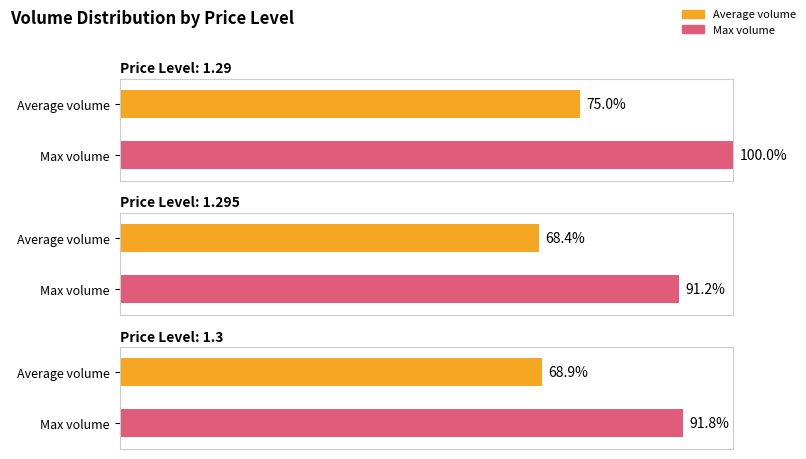

Is it true that Price equals 2.1 at 29?

False